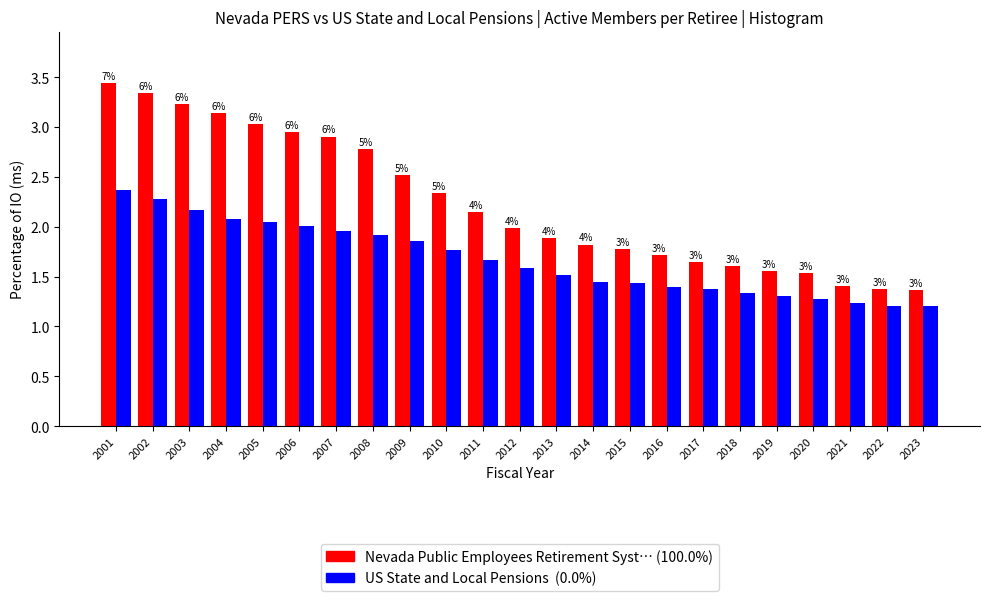

How many bars are there in total?

46